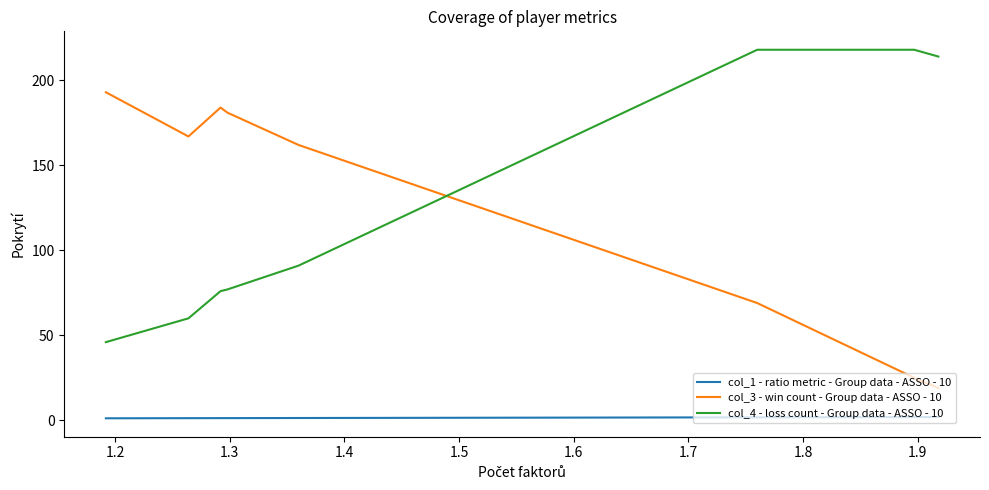

List the series in order of their peak value, highest first.

col_4 - loss count - Group data - ASSO - 10, col_3 - win count - Group data - ASSO - 10, col_1 - ratio metric - Group data - ASSO - 10